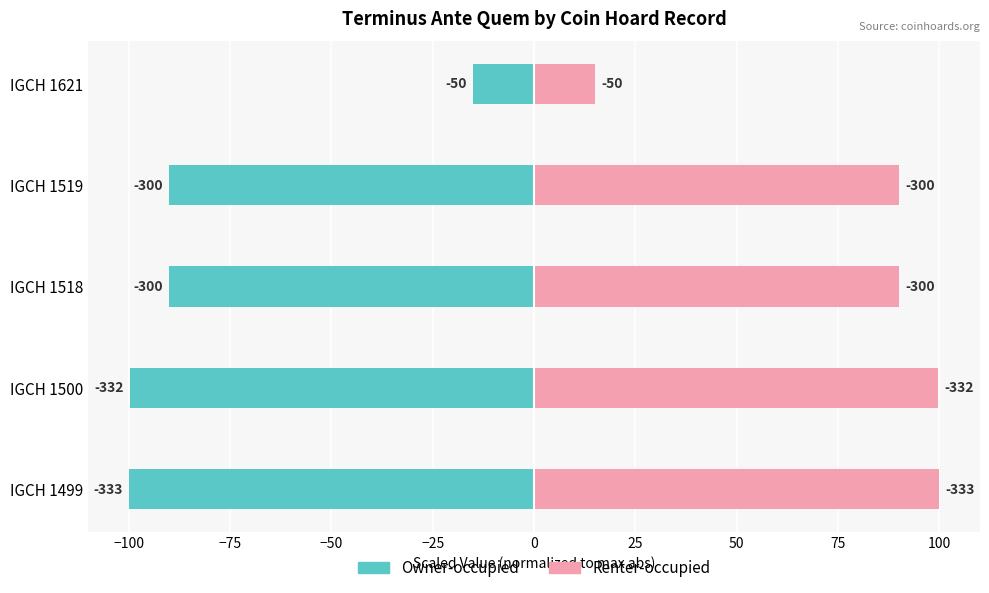

Is it true that Renter-occupied equals 25.9 at IGCH 1621?

False